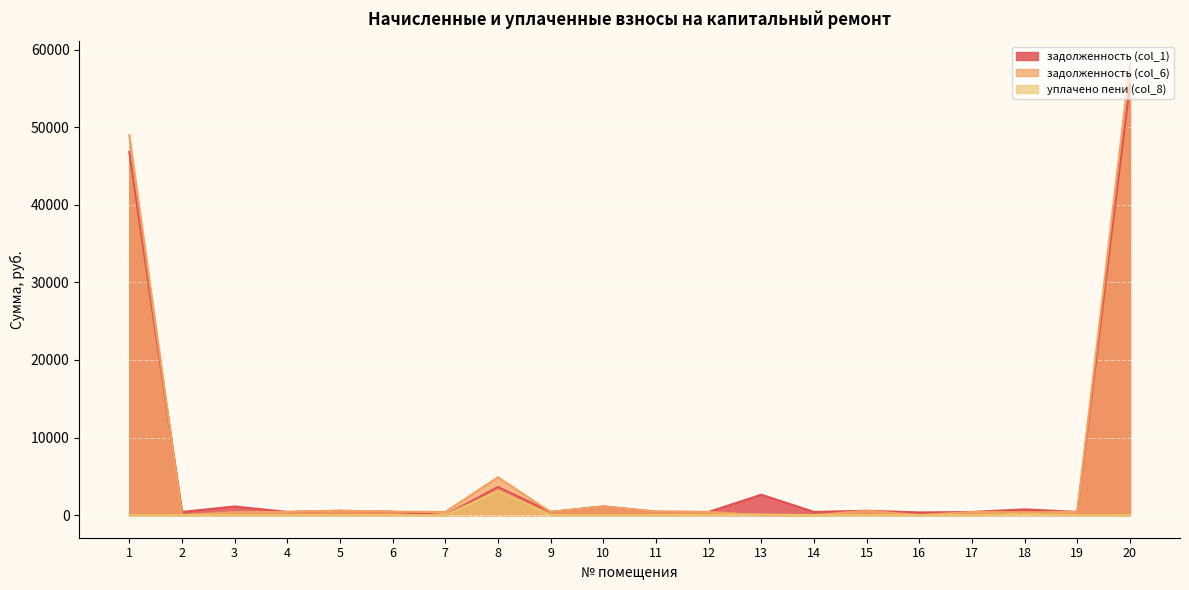

Reading left to right, what are all the values shown in this chart?

задолженность (col_1): 46806.6	412.0	1117.9	415.0	565.8	445.8	0.0	3629.9	415.0	1132.0	450.9	411.4	2638.1	415.0	565.8	349.3	411.4	743.7	415.0	55509.8
задолженность (col_6): 48977.9	0.0	378.5	415.0	565.8	445.8	411.4	4880.4	415.0	1123.0	450.7	411.4	0.0	0.0	565.8	0.0	411.4	371.9	415.0	58185.9
уплачено пени (col_8): 0.0	4.5	13.0	0.0	0.1	0.0	1.6	3082.0	0.0	0.0	0.0	36.4	80.9	0.0	0.0	14.8	0.2	123.2	0.0	0.0